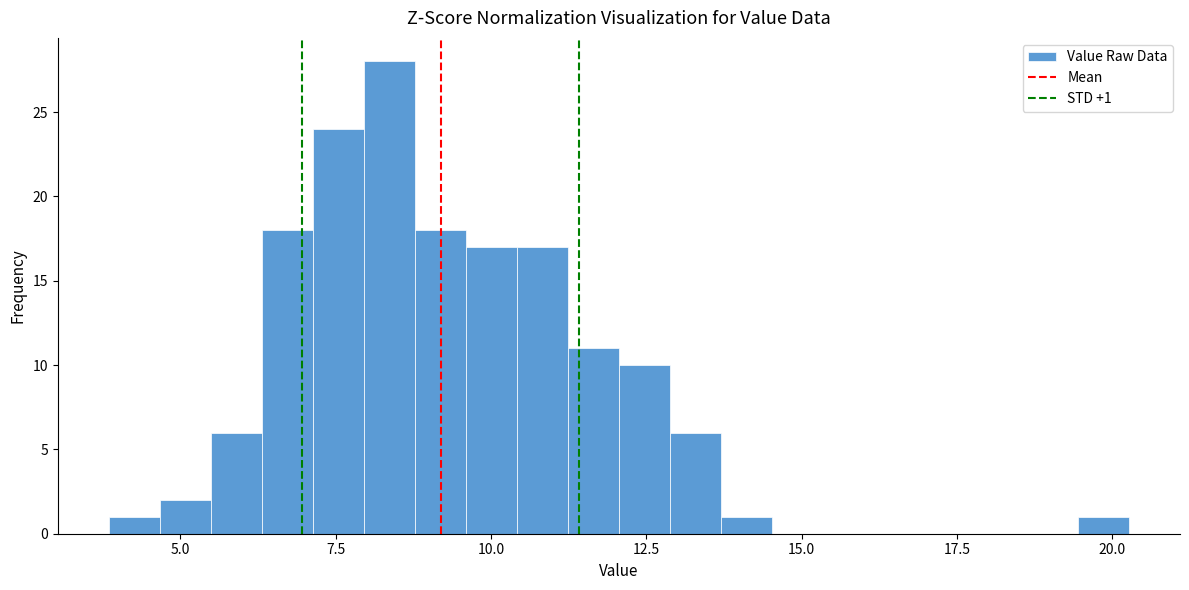

Around what value on the x-axis is the tallest bar? Give the approximate position of its centre, as read against the axis.

8.5